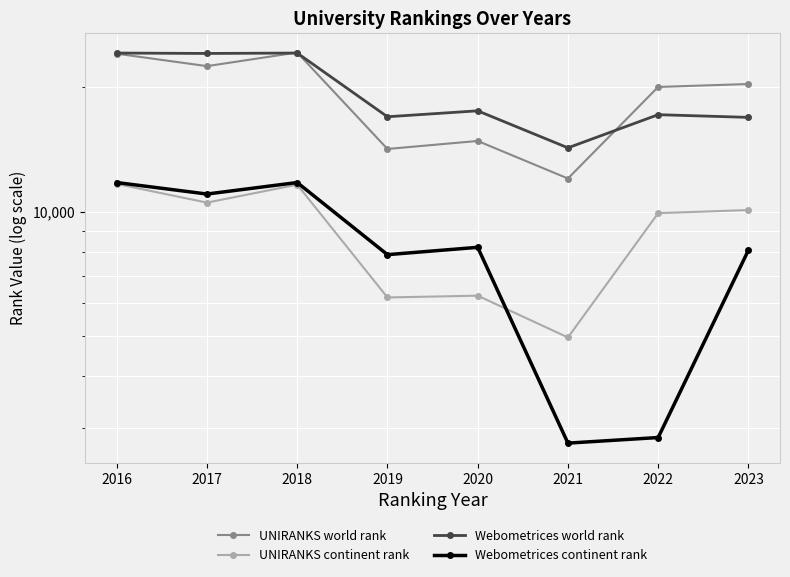

What is the average value of the UNIRANKS world rank series?

19047